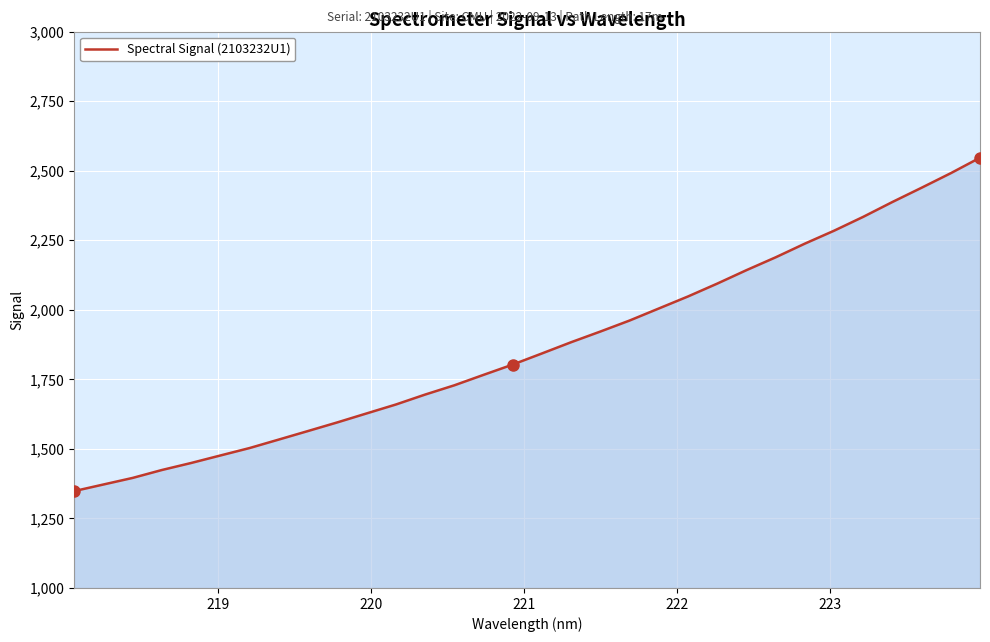

What is the difference between the maximum and minimum values?

1198.4